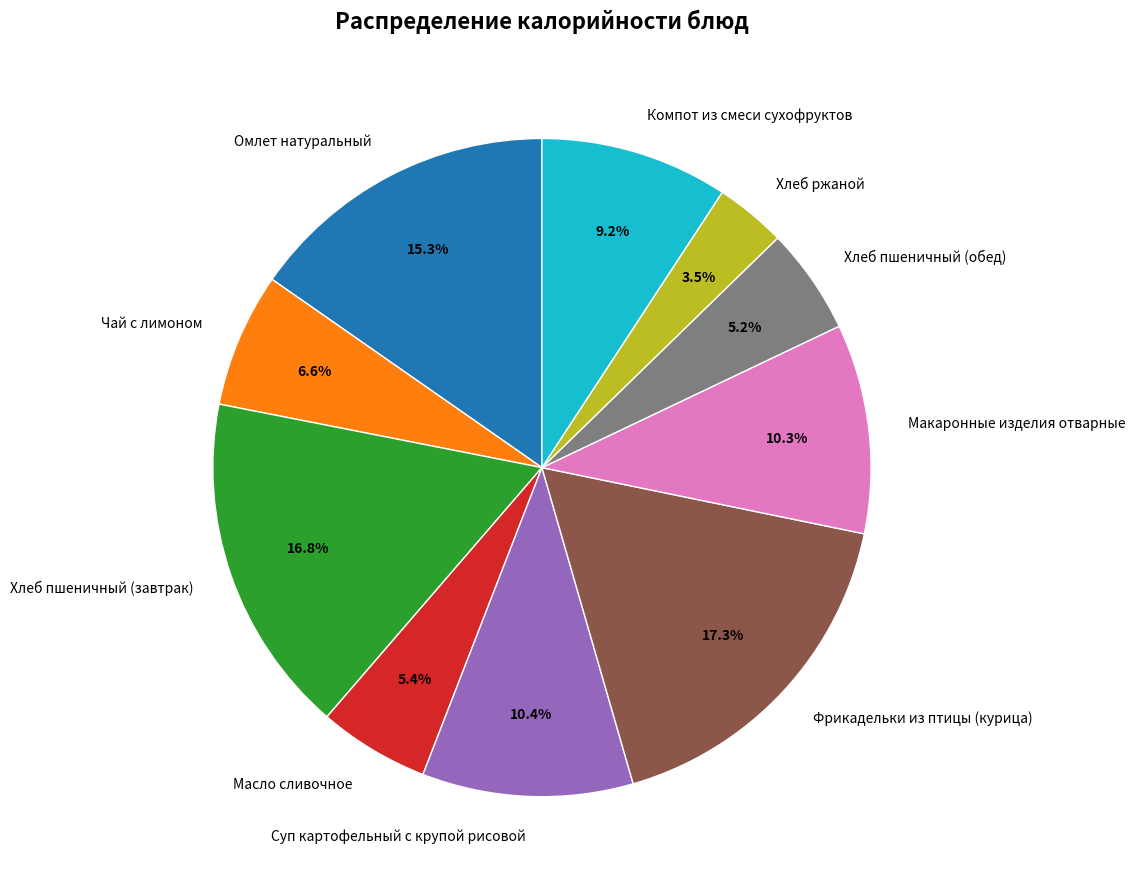

To the nearest percent, what is the difference between the Хлеб пшеничный (завтрак) and Чай с лимоном slice percentages?

10%